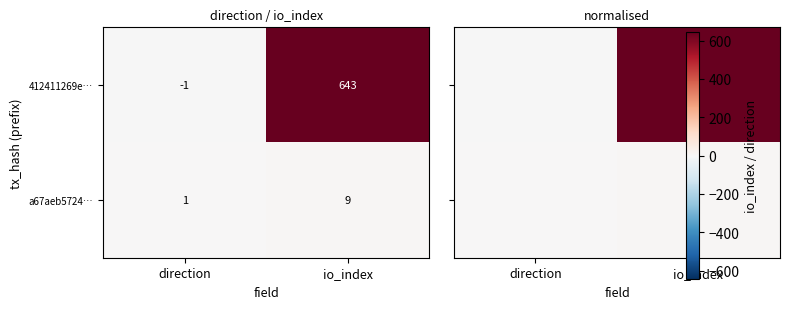

How many distinct data groups are displayed?

2